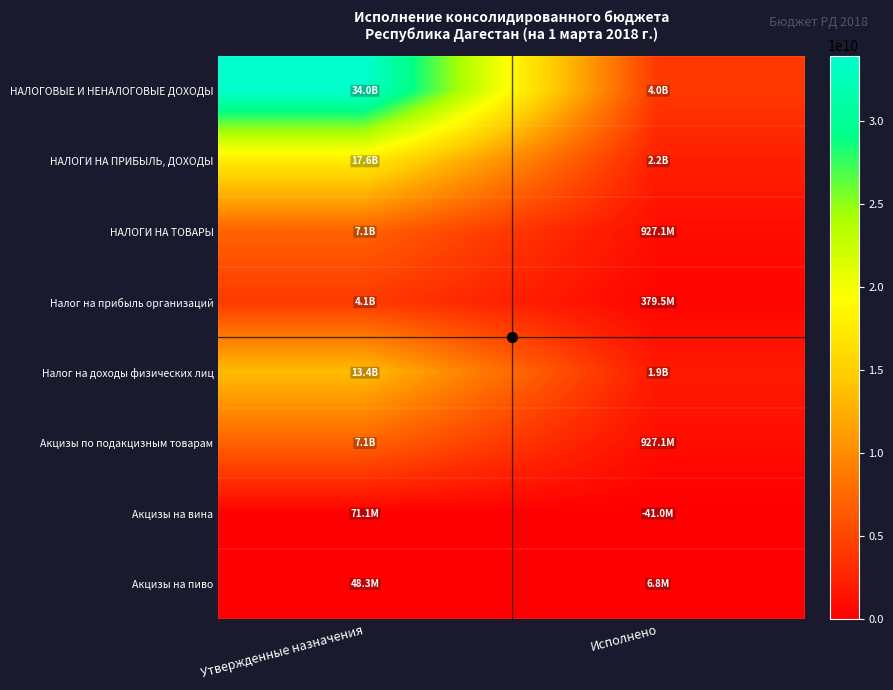

What is the maximum value shown in the chart?

33958885896.6